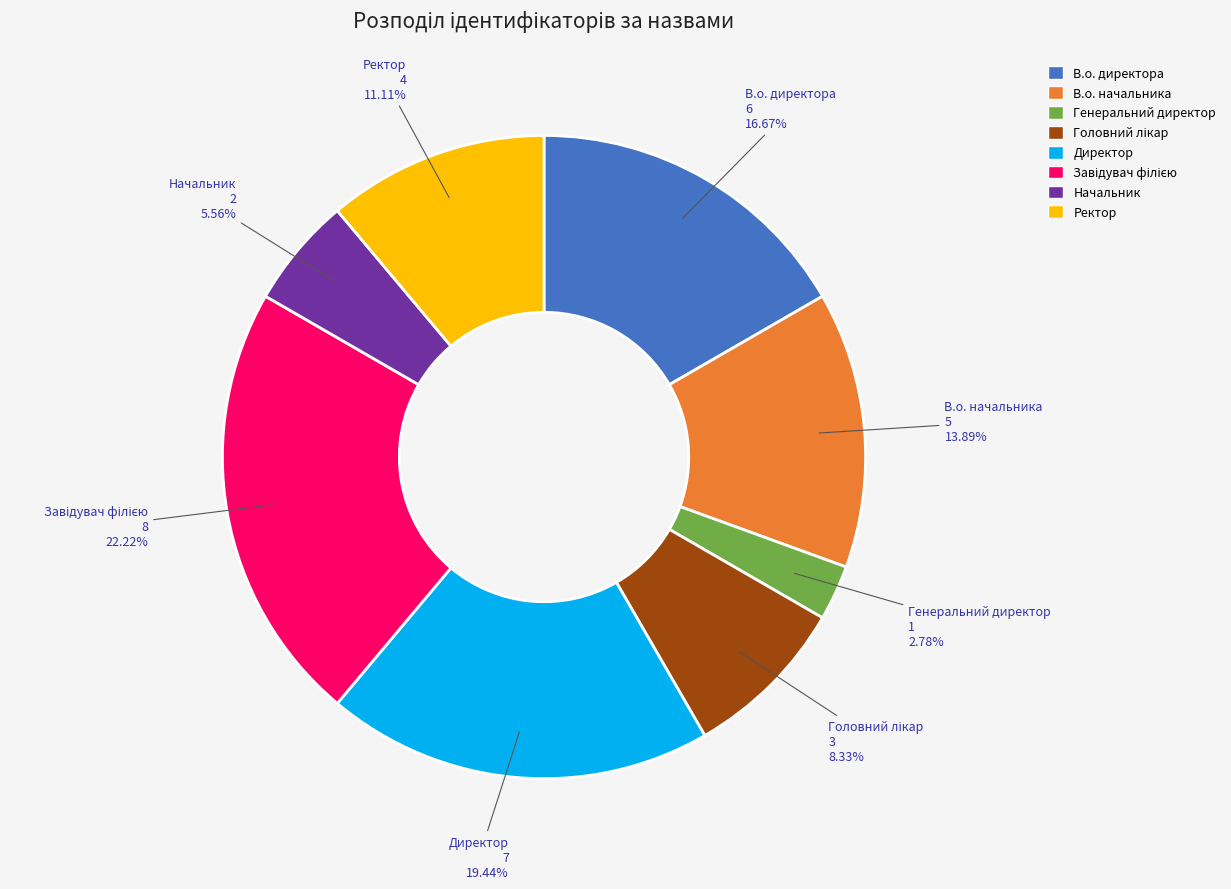

How many segments does this pie chart have?

8